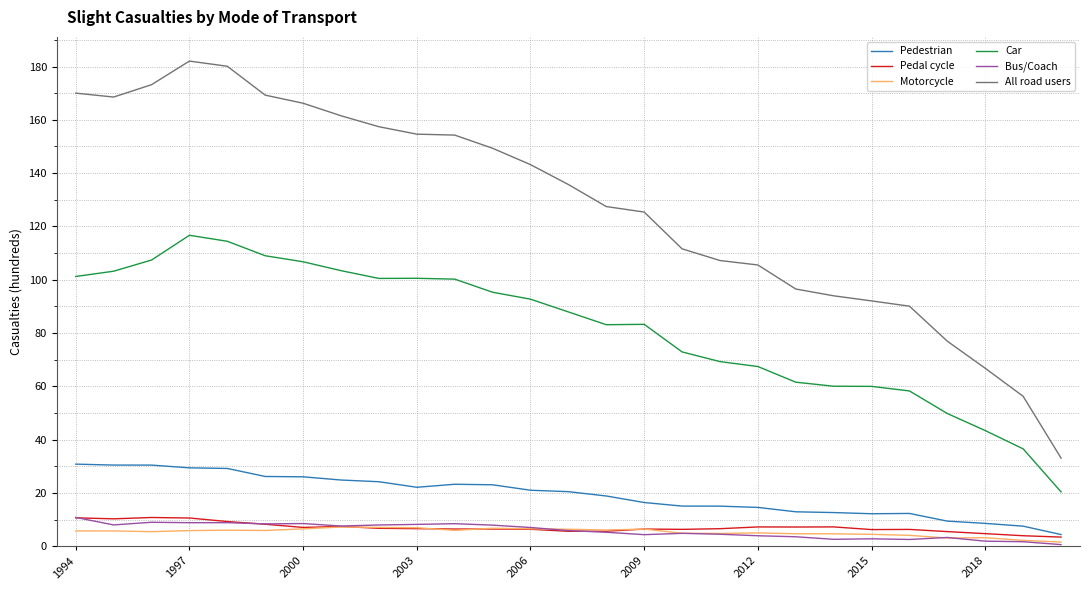

What is the highest value of the Bus/Coach series?

10.8